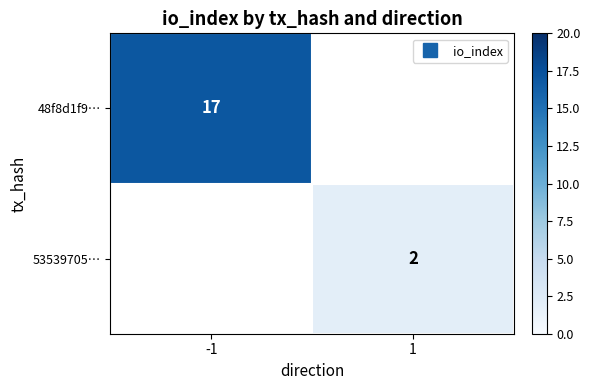

Between 1 and -1, which is larger?

-1